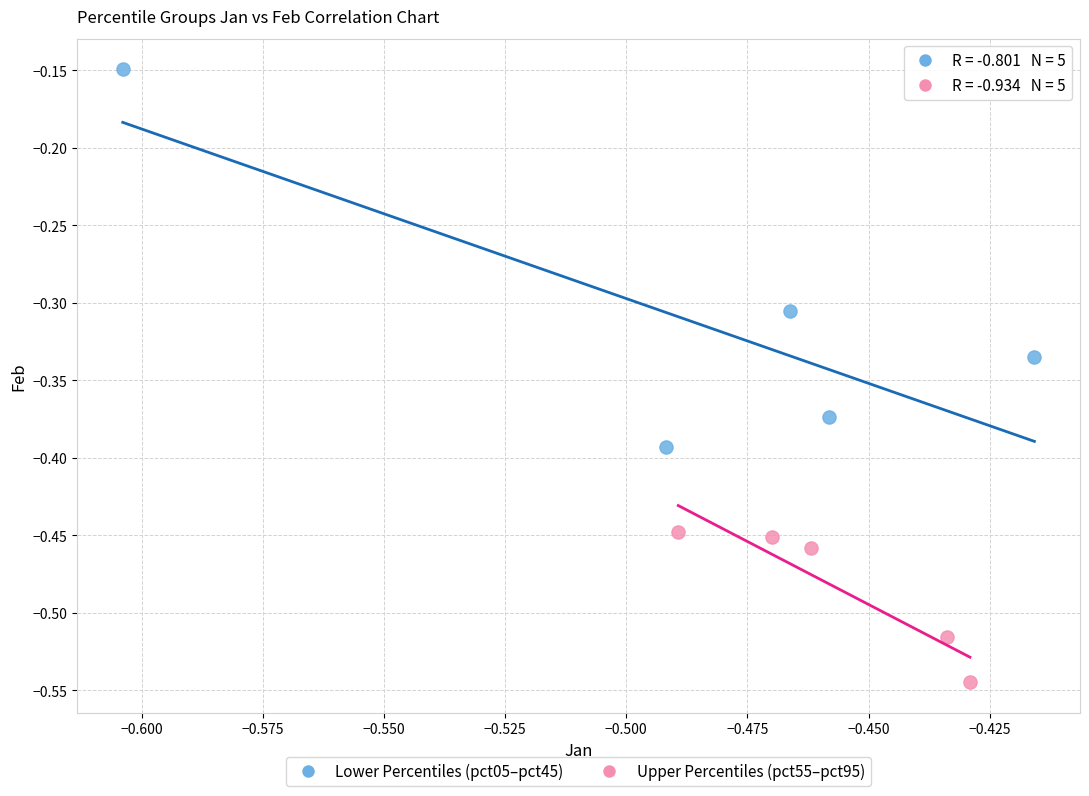

Which series has the widest spread of Y values?

Lower Percentiles (pct05–pct45)